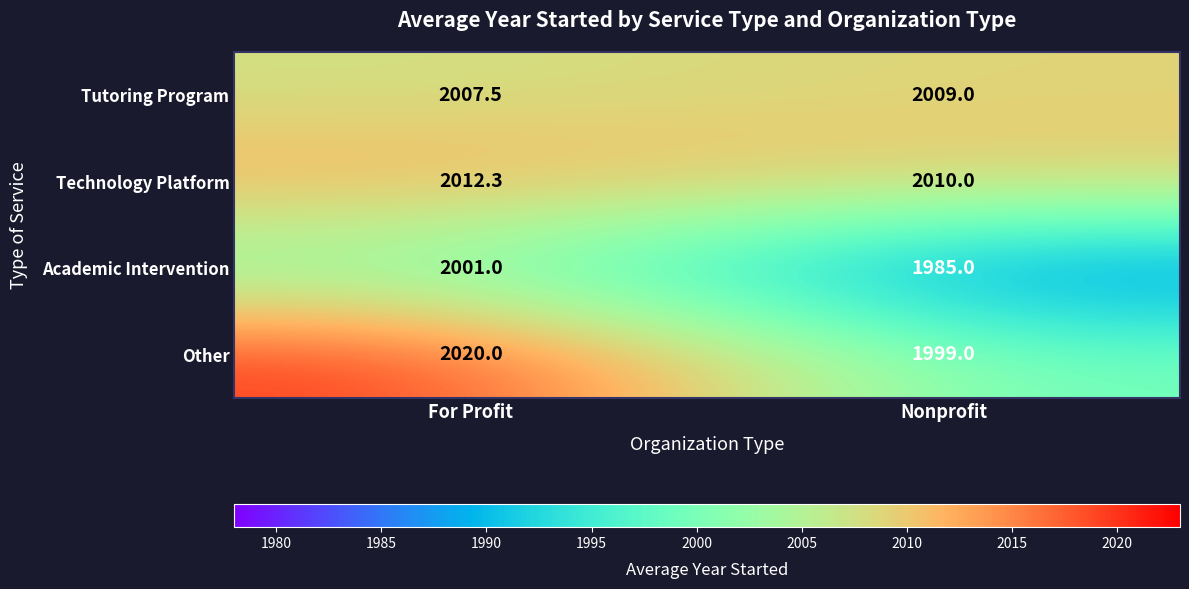

Reading right to left, transcribe all the data shown in this chart.

Tutoring Program: Nonprofit=2009.0	For Profit=2007.5
Technology Platform: Nonprofit=2010.0	For Profit=2012.3
Academic Intervention: Nonprofit=1985.0	For Profit=2001.0
Other: Nonprofit=1999.0	For Profit=2020.0